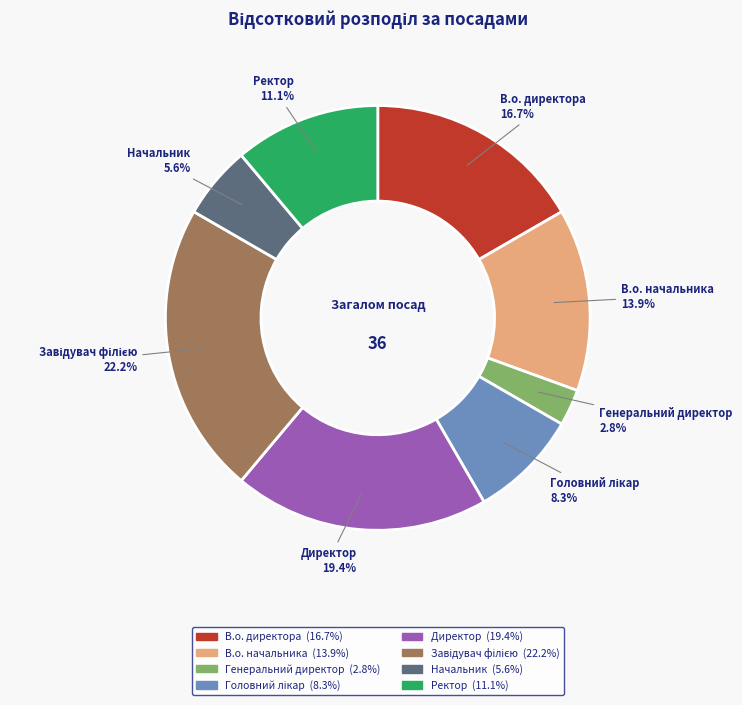

Which category has the smallest portion of the pie?

Генеральний директор